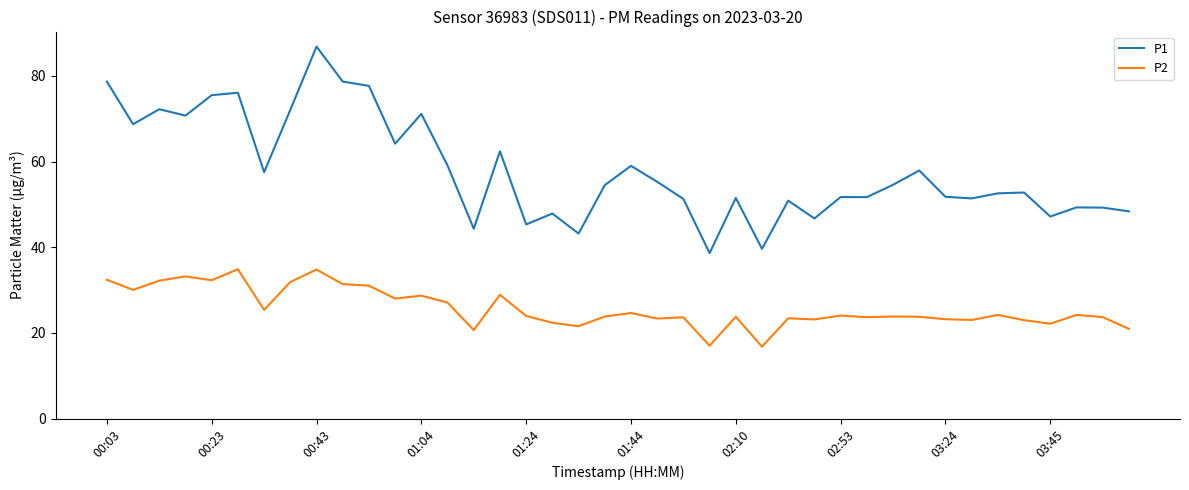

Rank the series by their maximum value, from highest to lowest.

P1, P2